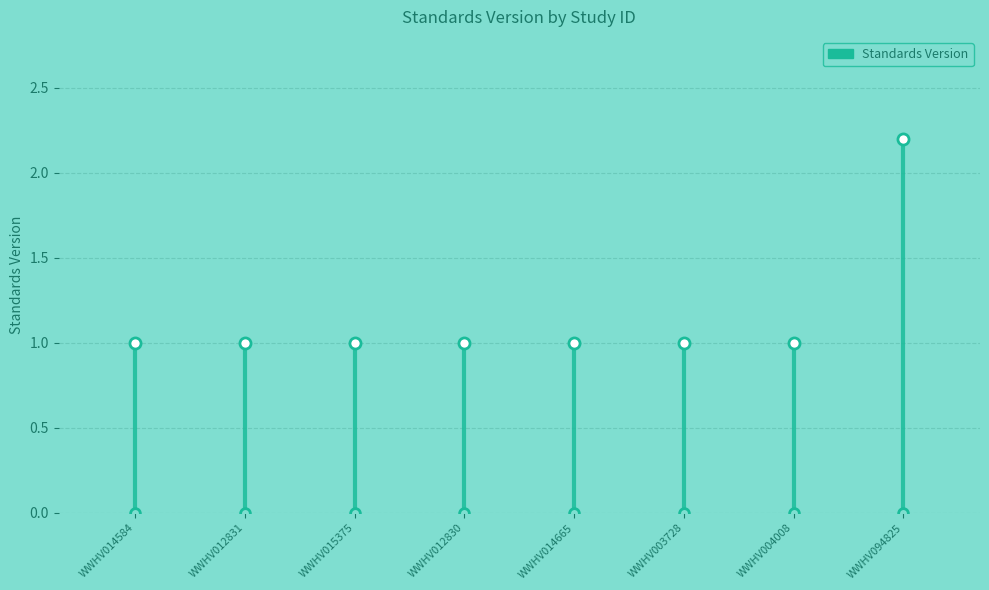

Which category has the lowest value across all series?

WWHV014584